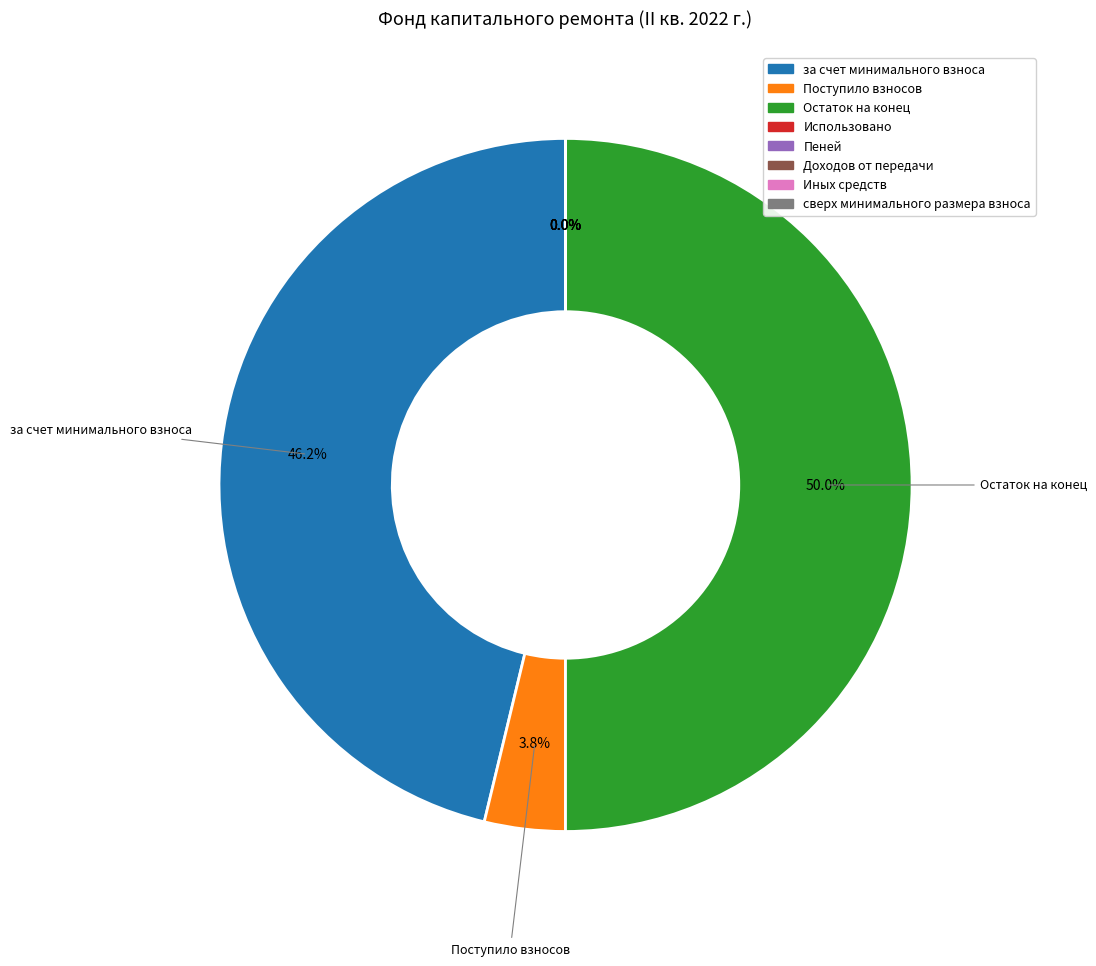

Which category has the biggest portion of the pie?

Остаток на конец